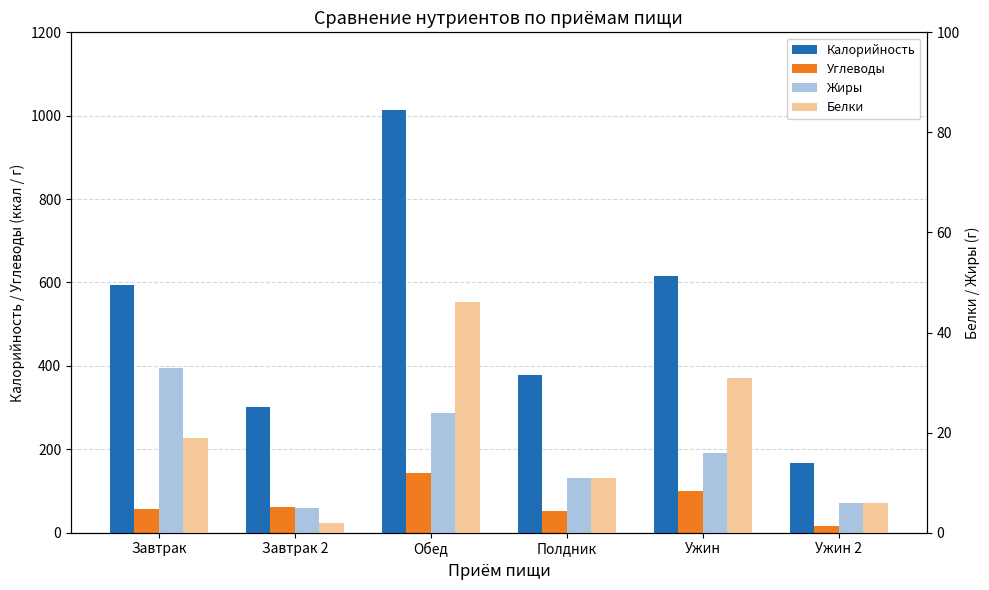

Reading right to left, transcribe all the data shown in this chart.

Калорийность: 167	616	379	1014	301	593
Углеводы: 16	100	53	142	62	57
Жиры: 6	16	11	24	5	33
Белки: 6	31	11	46	2	19